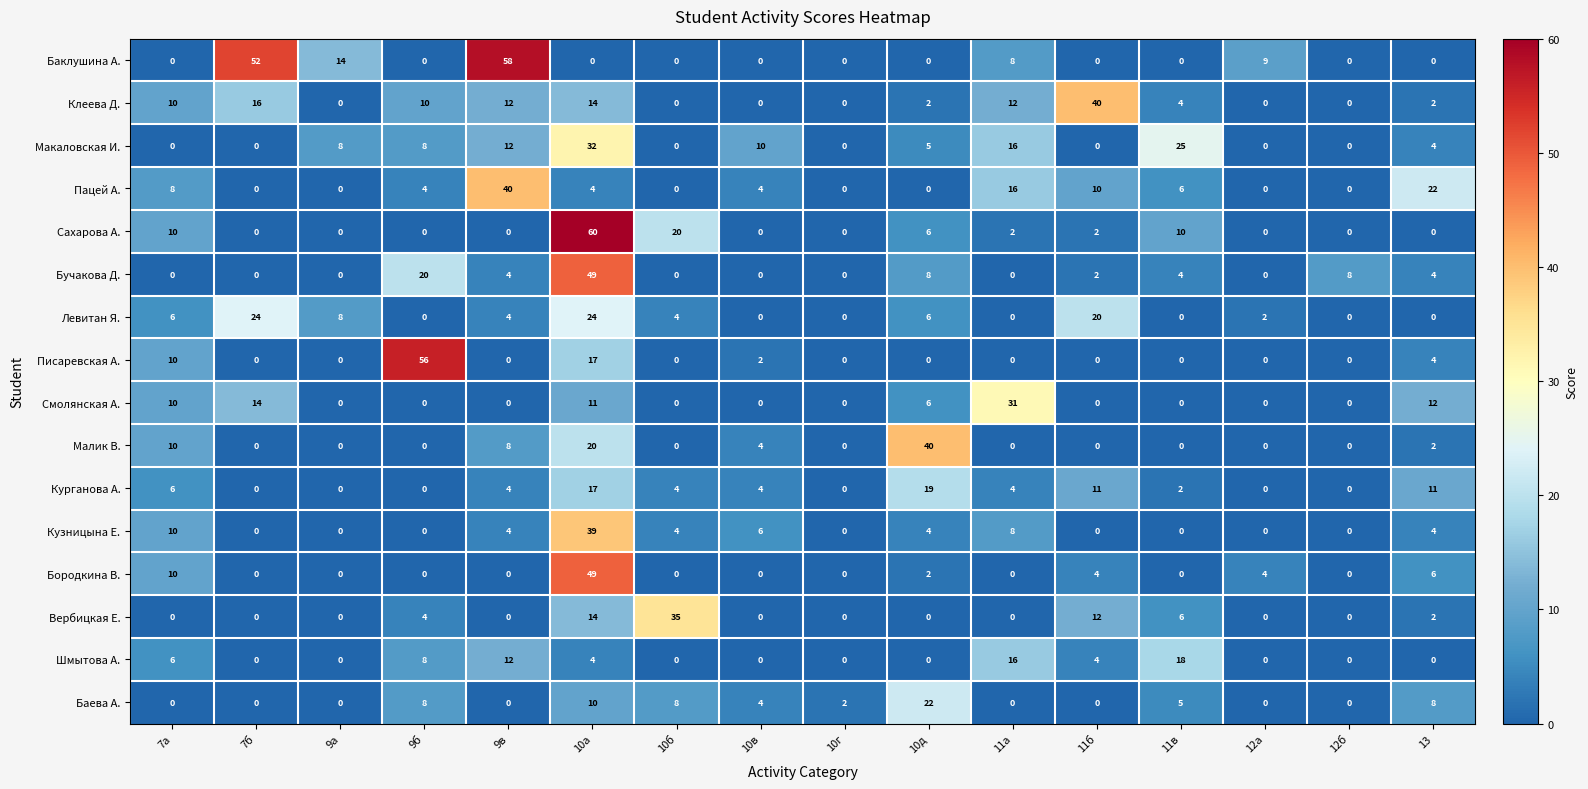

How many values in Кузницына Е. are above zero?

8